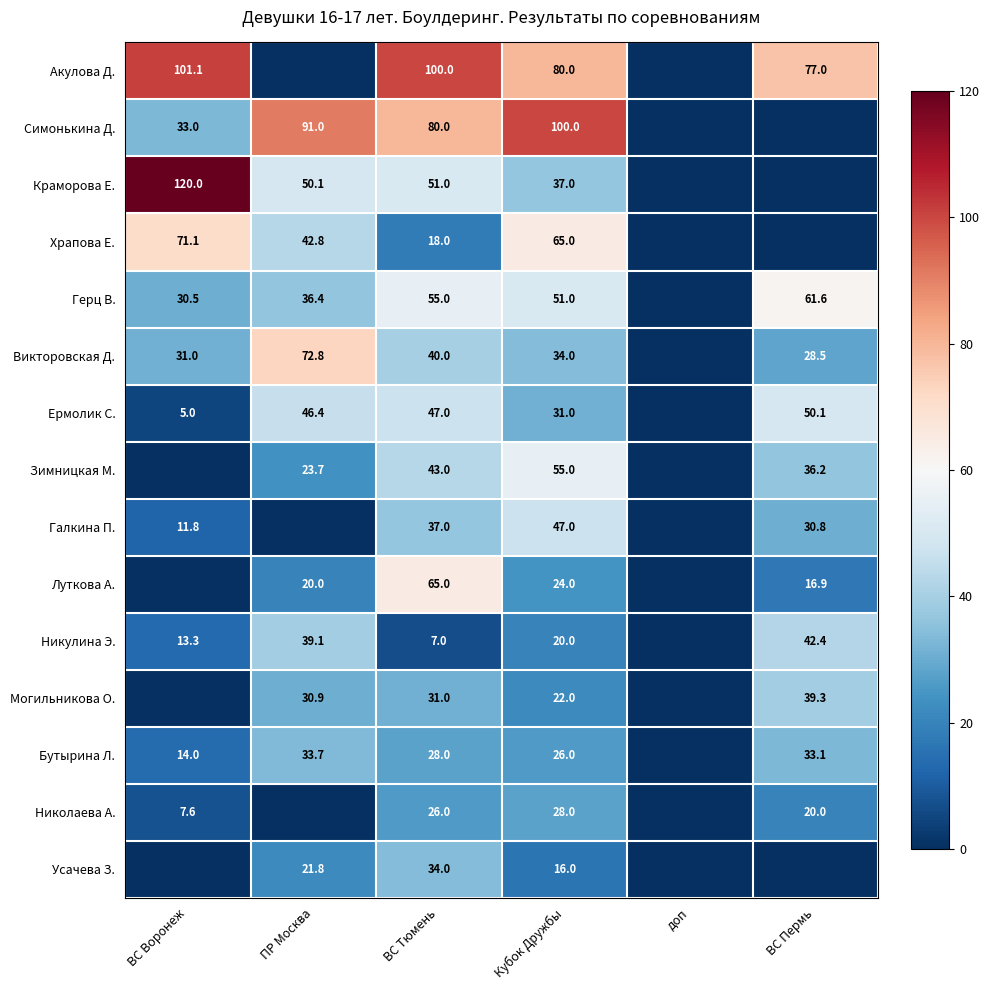

True or false: Герц В. has a value of 30.5 at ВС Воронеж.

True